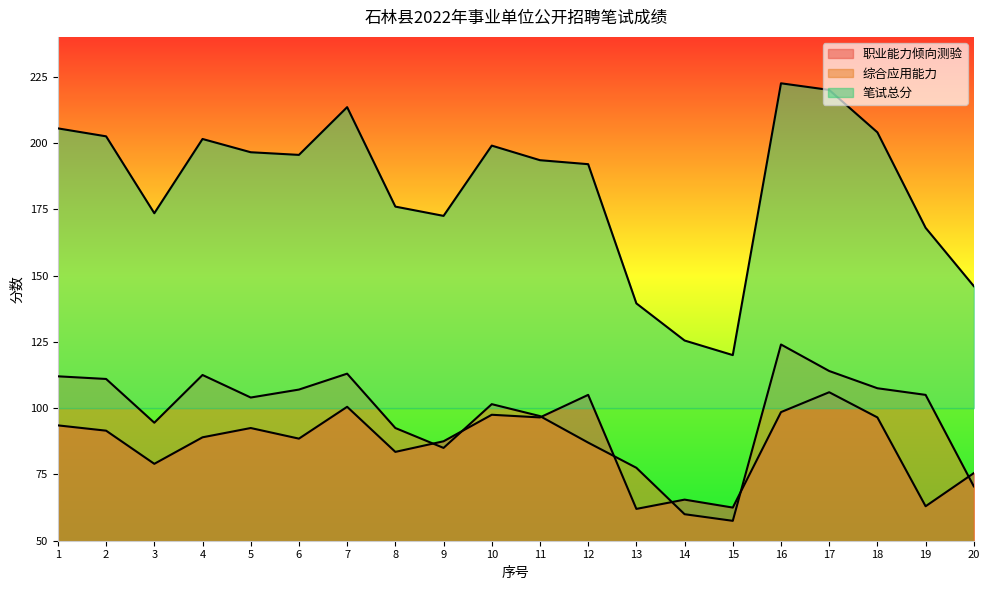

Reading left to right, transcribe all the data shown in this chart.

职业能力倾向测验: 93.5	91.5	79.0	89.0	92.5	88.5	100.5	83.5	87.5	97.5	96.5	105.0	62.0	65.5	62.5	98.5	106.0	96.5	63.0	75.5
综合应用能力: 112.0	111.0	94.5	112.5	104.0	107.0	113.0	92.5	85.0	101.5	97.0	87.0	77.5	60.0	57.5	124.0	114.0	107.5	105.0	70.5
笔试总分: 205.5	202.5	173.5	201.5	196.5	195.5	213.5	176.0	172.5	199.0	193.5	192.0	139.5	125.5	120.0	222.5	220.0	204.0	168.0	146.0